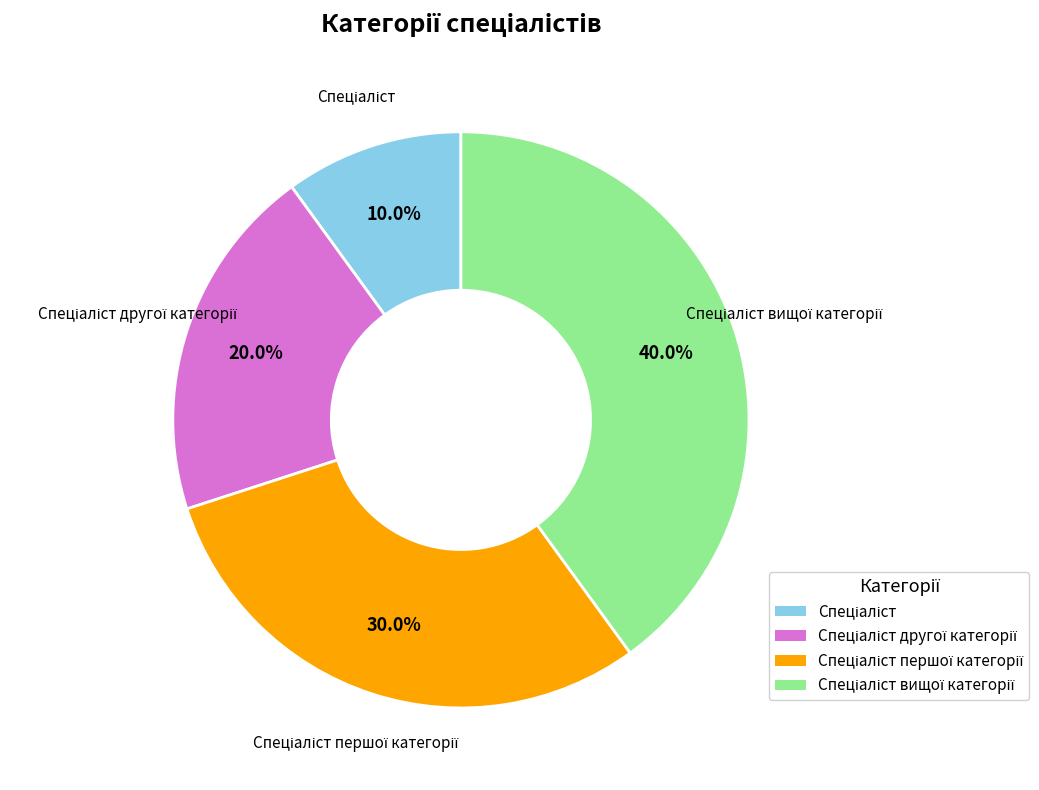

To the nearest percent, what is the difference between the largest and smallest slice percentages?

30%